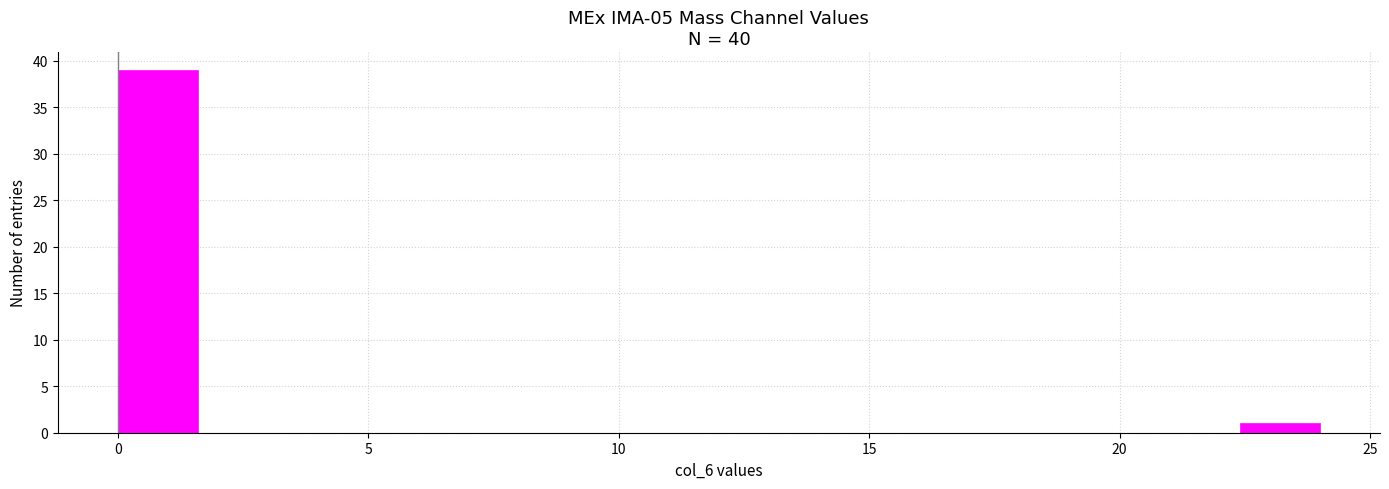

Around what value on the x-axis is the tallest bar? Give the approximate position of its centre, as read against the axis.

1.0